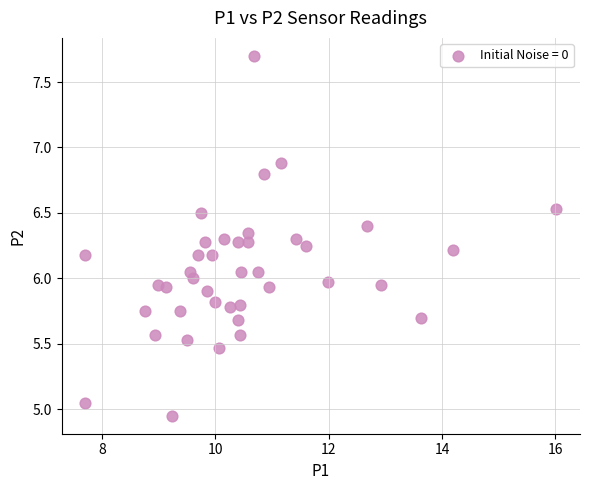

What is the range of X values (max minus min)?

8.3